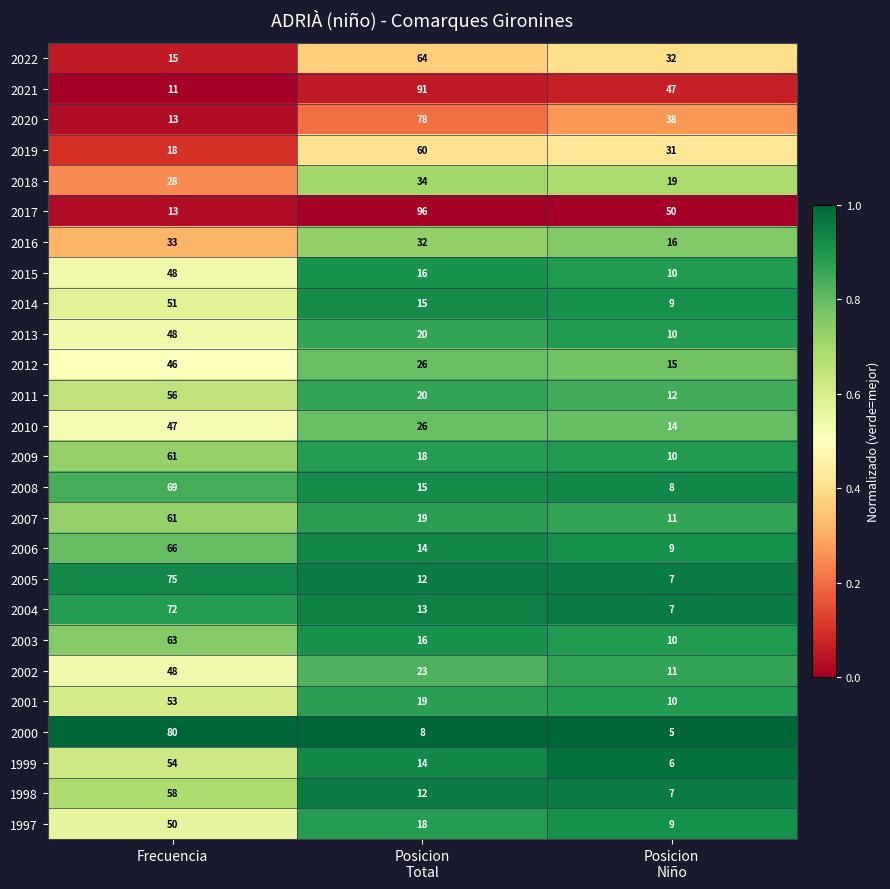

How many 1997 values are between 9 and 50?

3